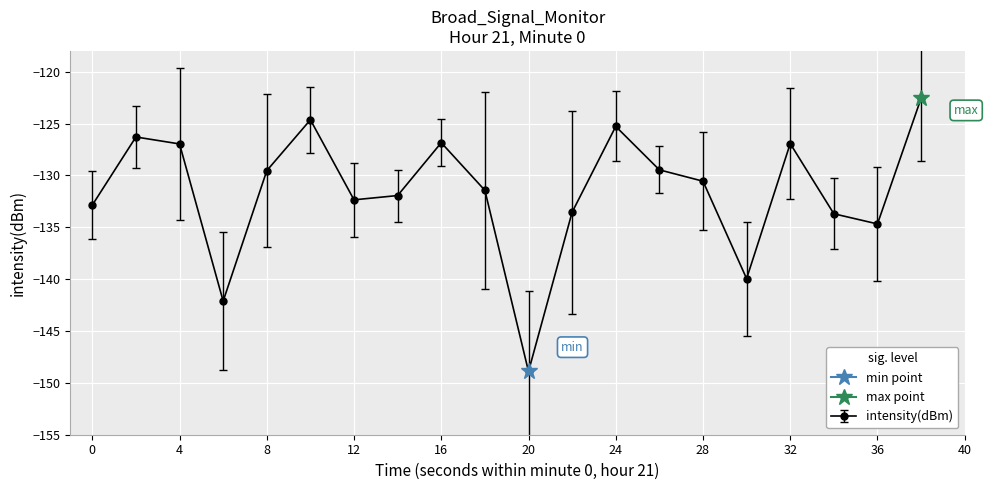

Is this an area chart (filled region under the line)?

No